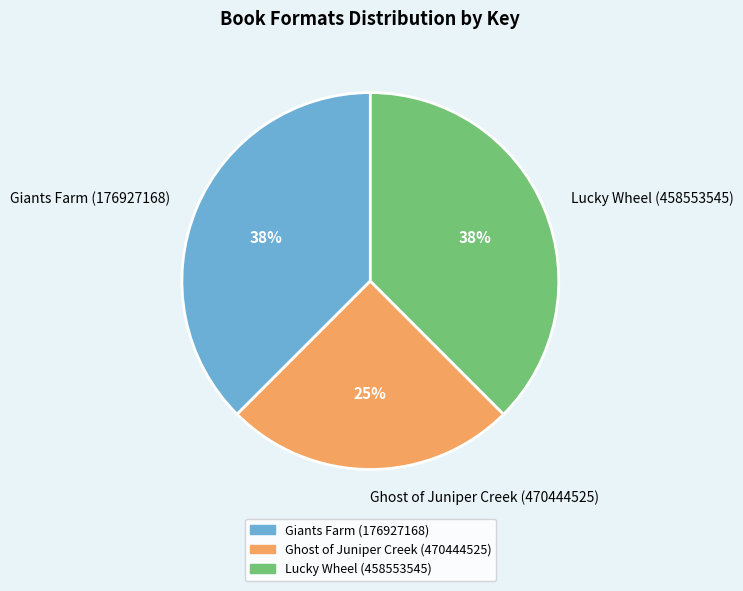

Do Ghost of Juniper Creek (470444525) and Giants Farm (176927168) together represent more than half of the pie?

Yes